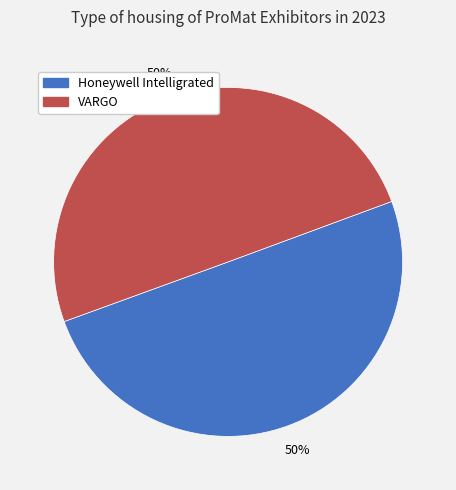

To the nearest percent, what is the average slice percentage?

50%